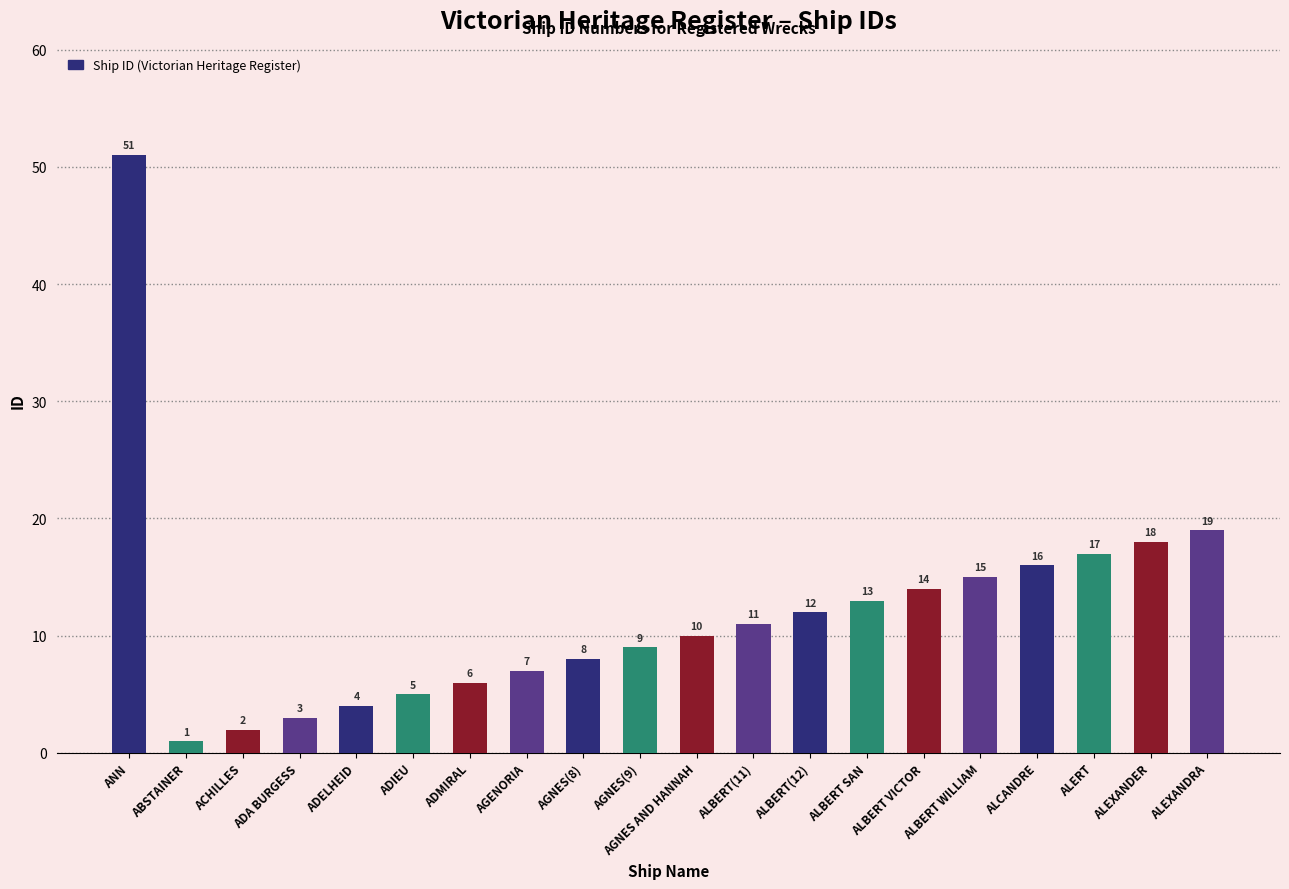

Where does the data first go above 11?

ANN